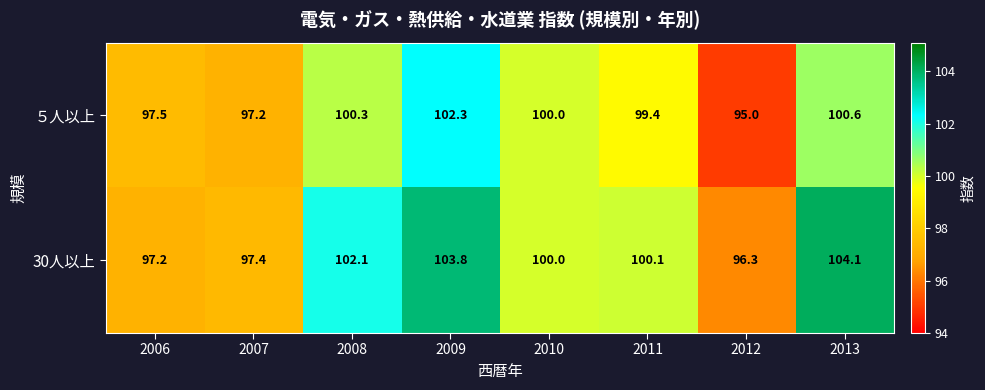

What is the greatest value displayed?

104.1